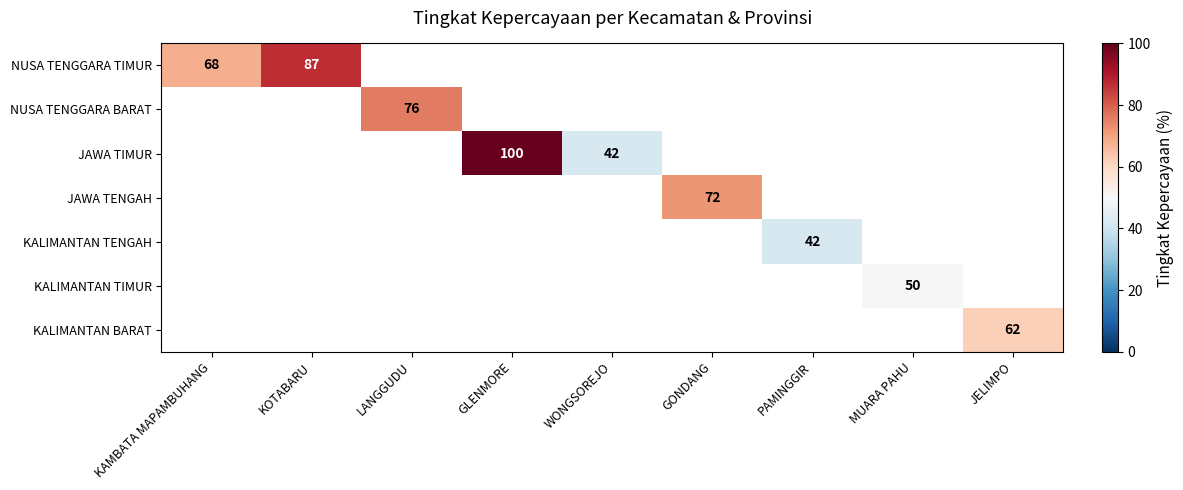

Is it true that JAWA TIMUR equals 42 at WONGSOREJO?

True